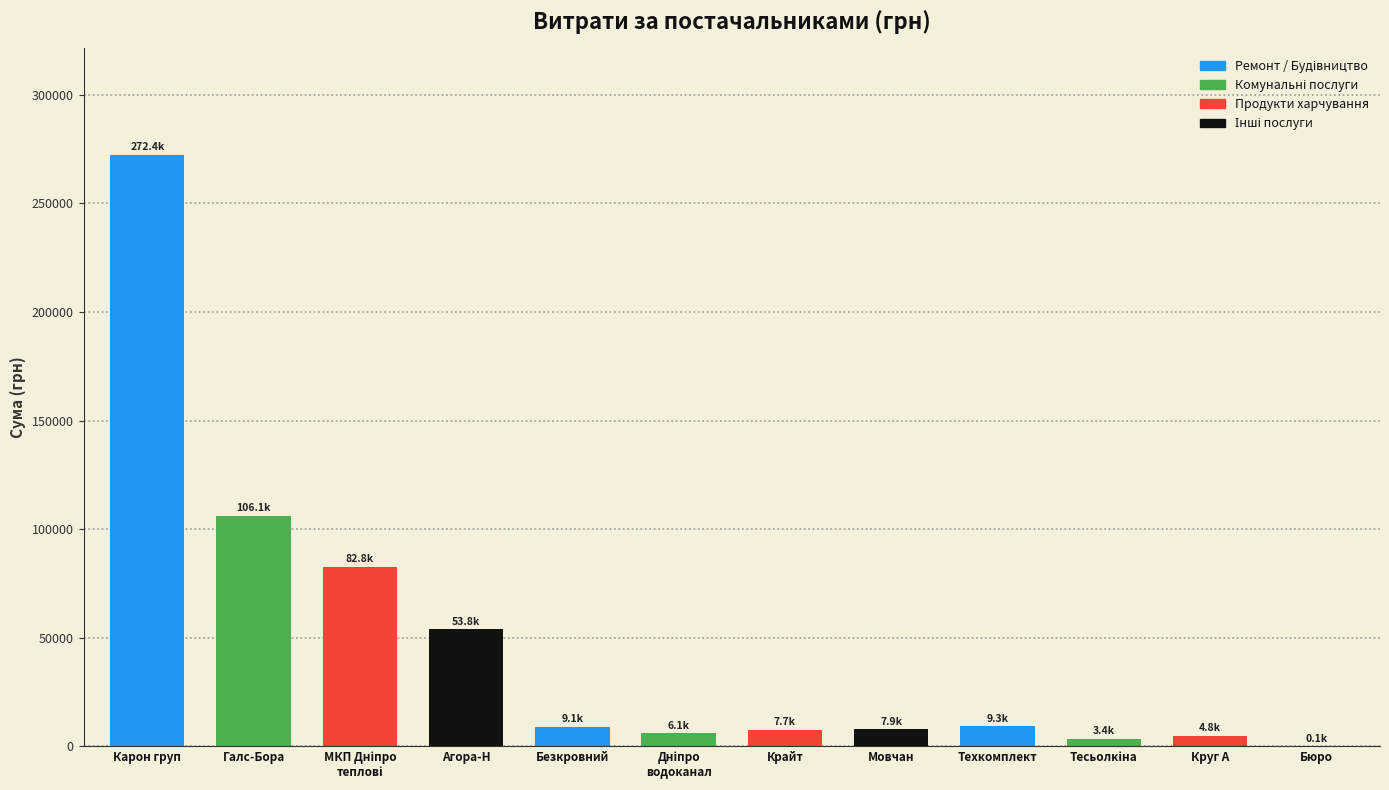

What is the sum of all values?

563576.7